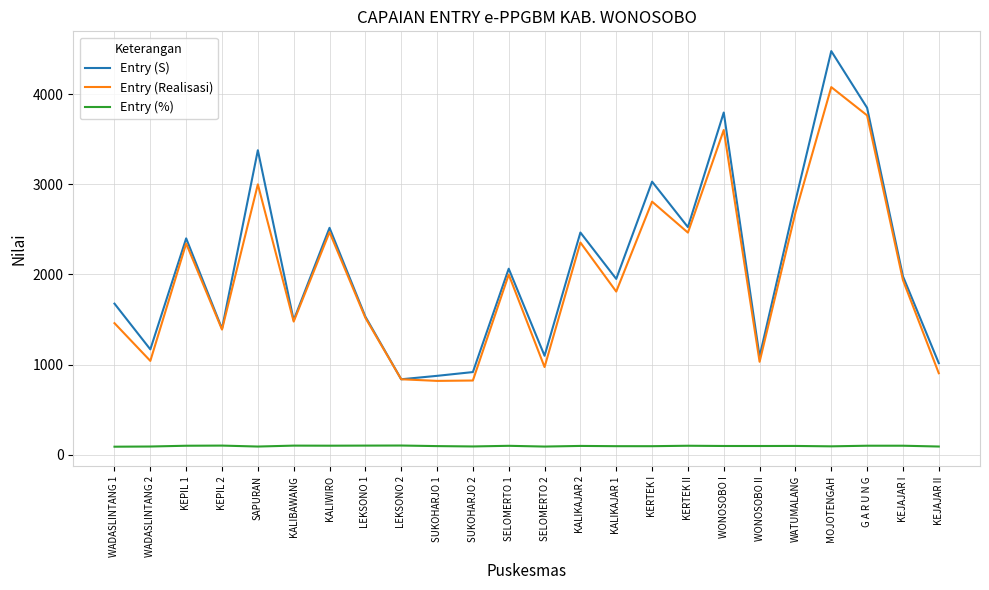

The Entry (S) series shows 1676.0 at WADASLINTANG 1. True or false?

True